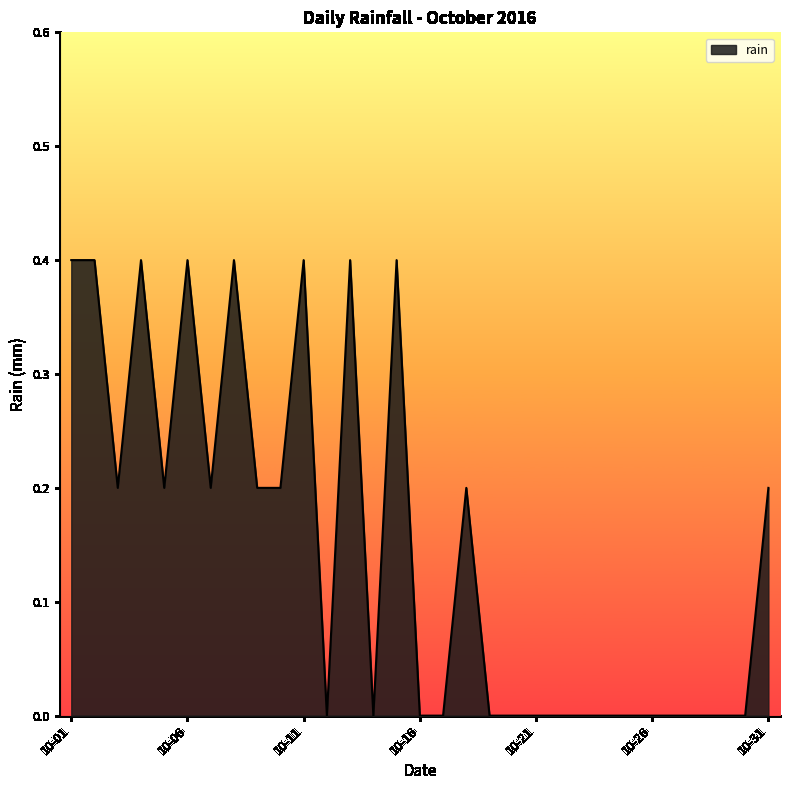

What is the maximum value shown in the chart?

0.4